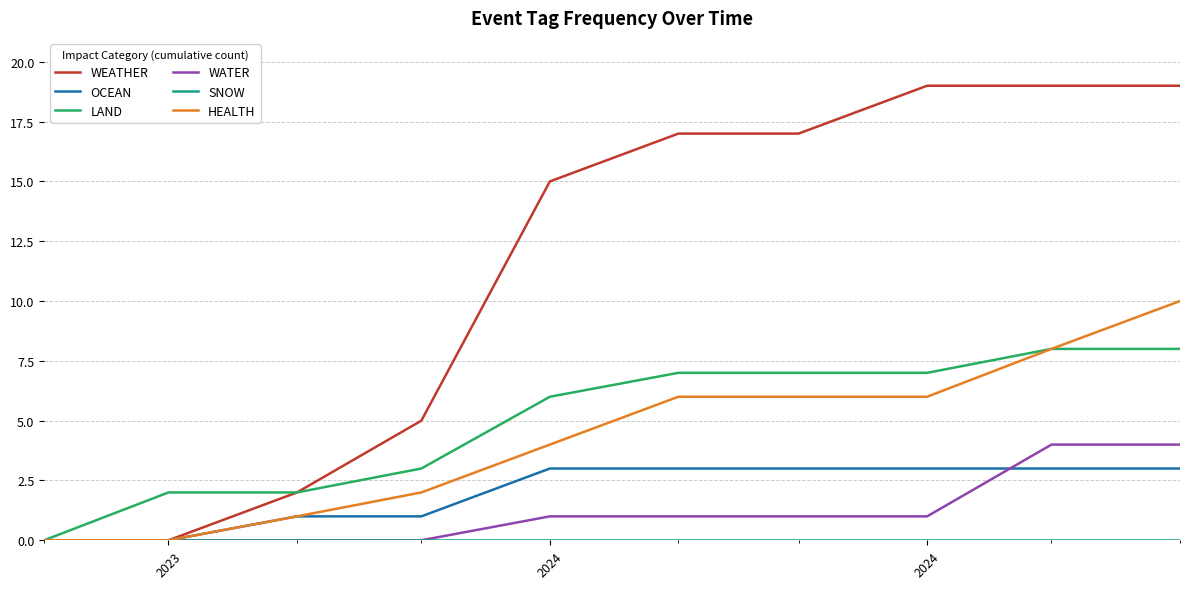

What is the highest value of the HEALTH series?

10